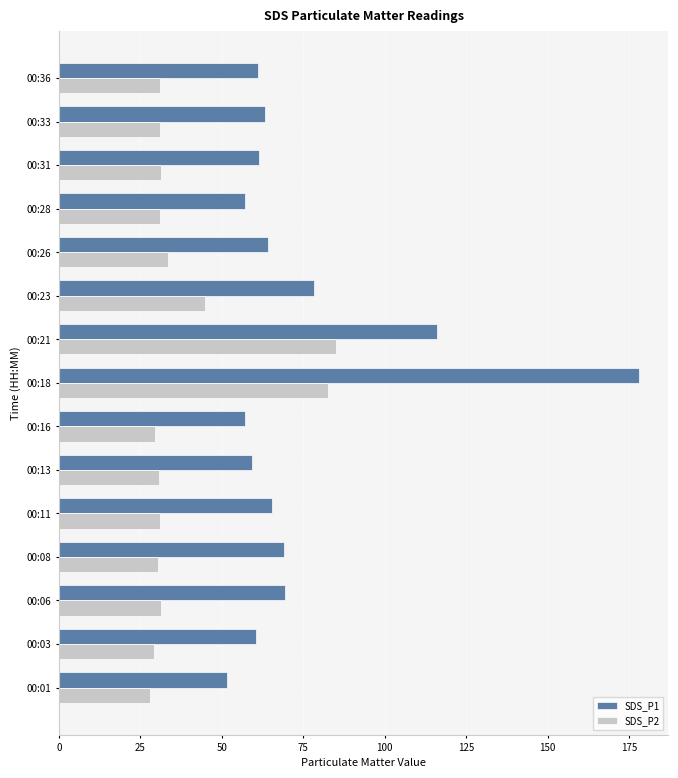

What are all the series names shown in the legend?

SDS_P1, SDS_P2